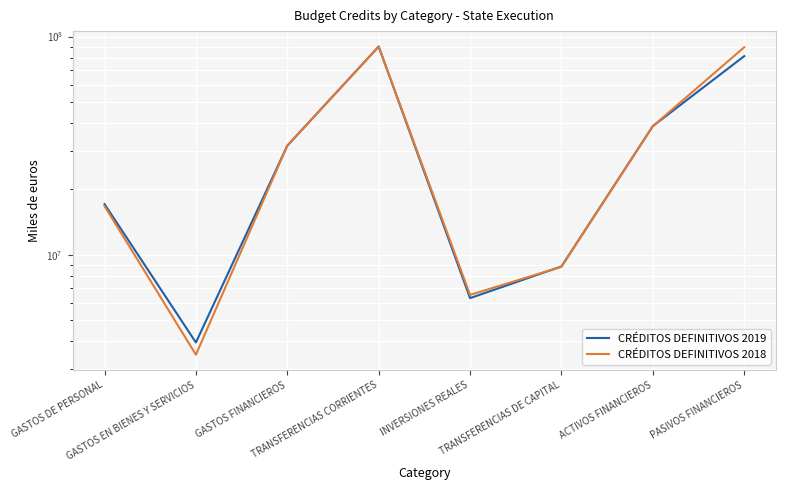

How many data points in CRÉDITOS DEFINITIVOS 2019 are less than 31582693?

4